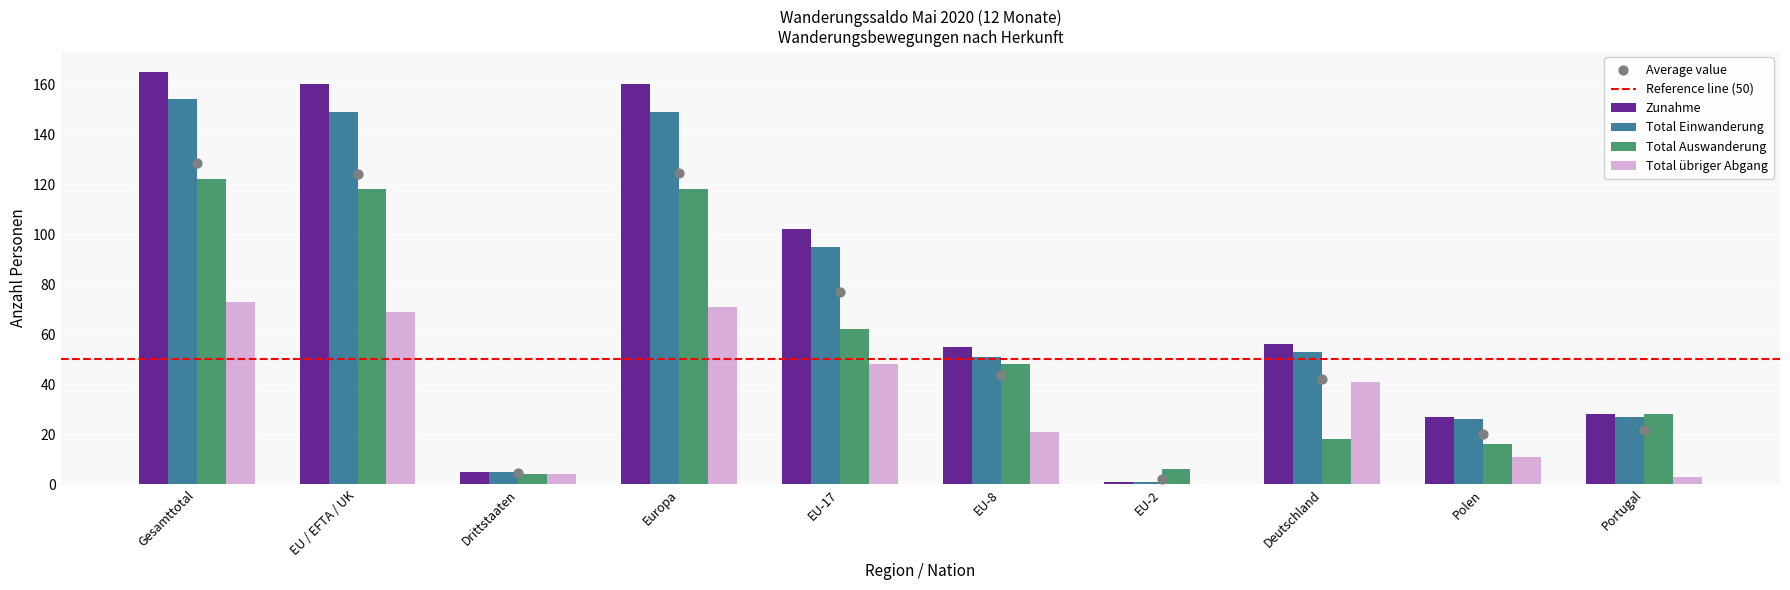

Which series contains the lowest Y value?

Total übriger Abgang